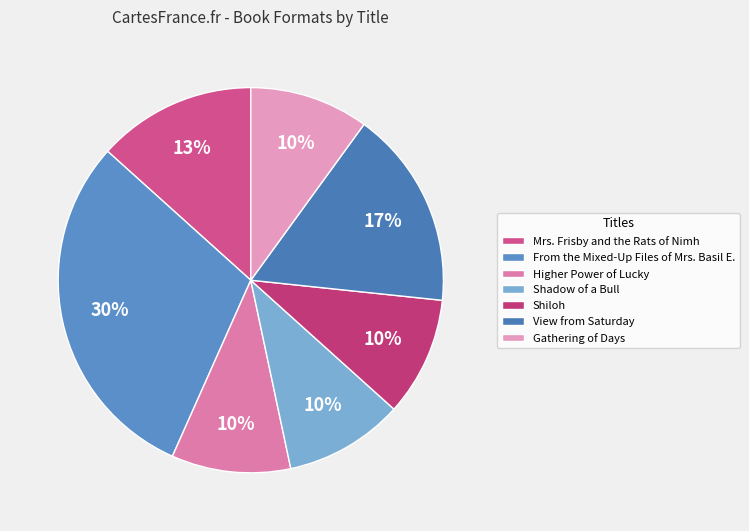

How many slices are in this pie chart?

7